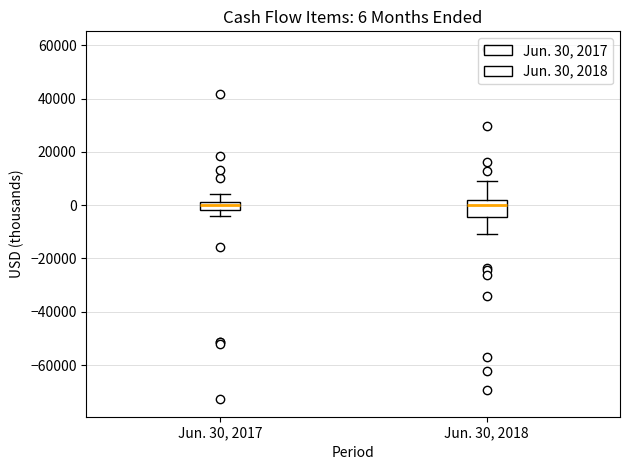

Which box is the tallest, from its lower edge to its upper edge?

Jun. 30, 2018